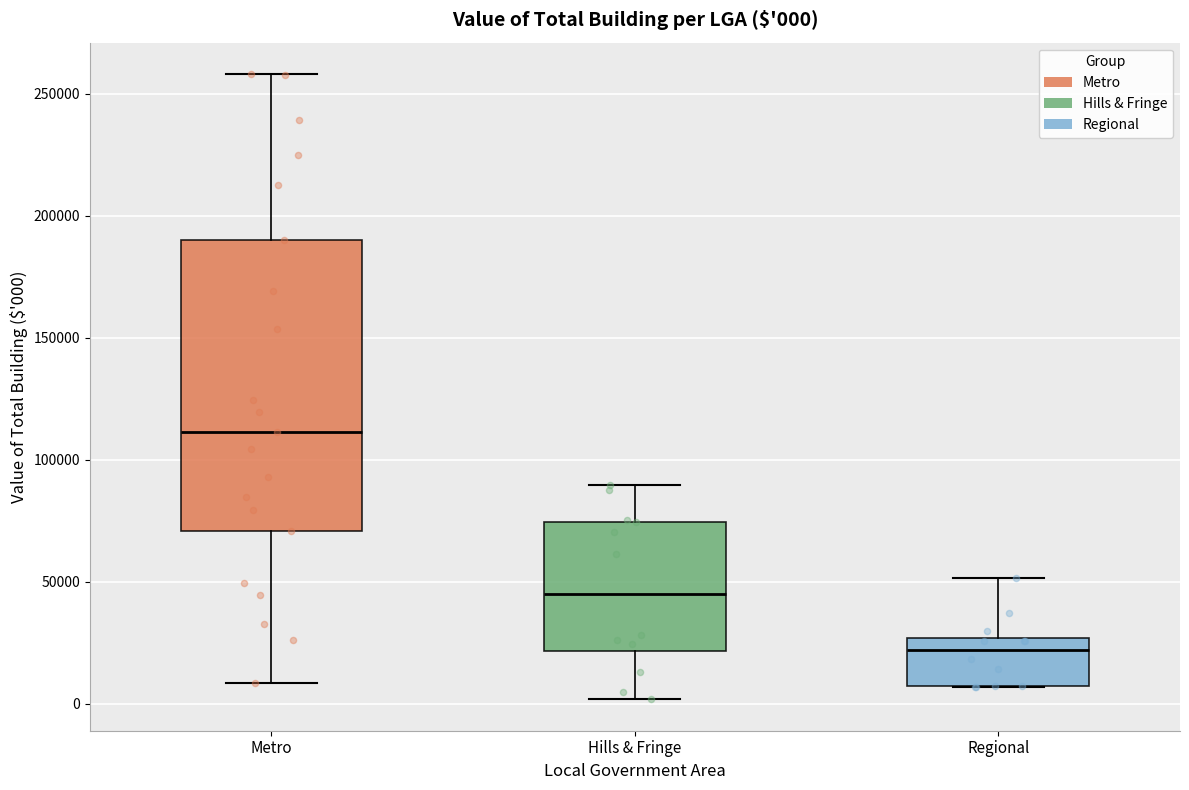

Which box has the lowest median line?

Regional